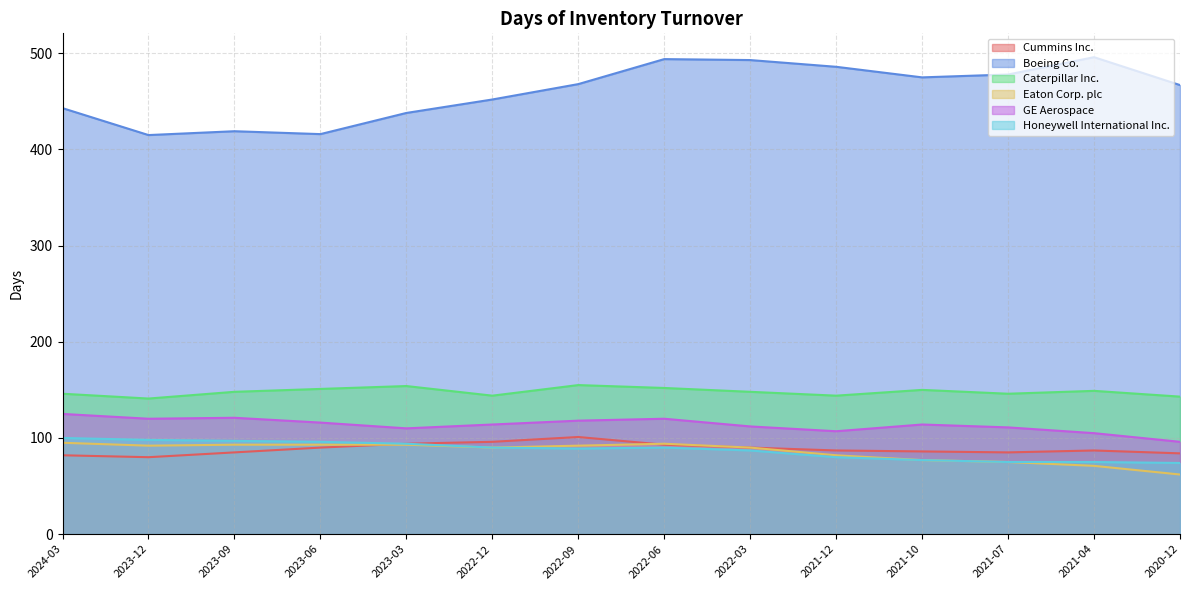

True or false: Boeing Co. and Cummins Inc. cross at least once.

False